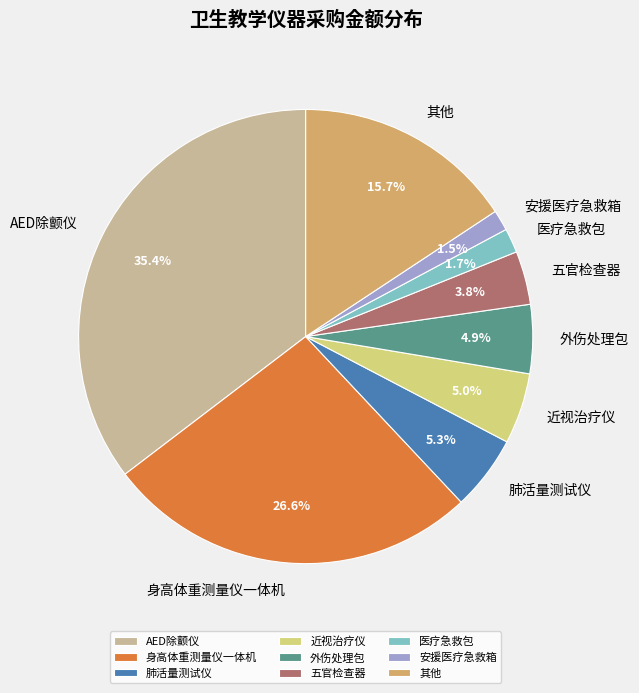

Do 医疗急救包 and 其他 together represent more than half of the pie?

No